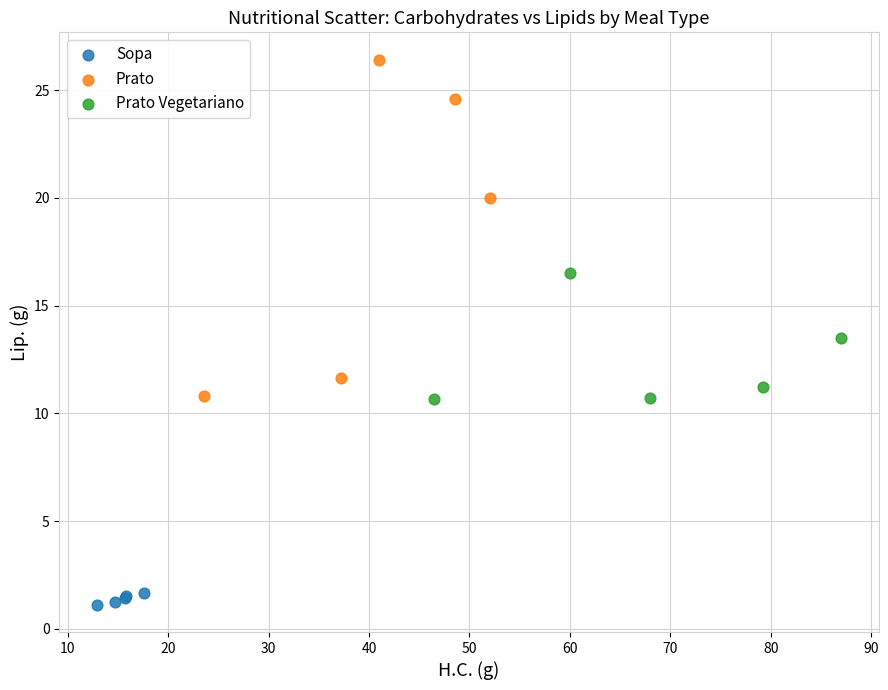

Which series contains the lowest Y value?

Sopa